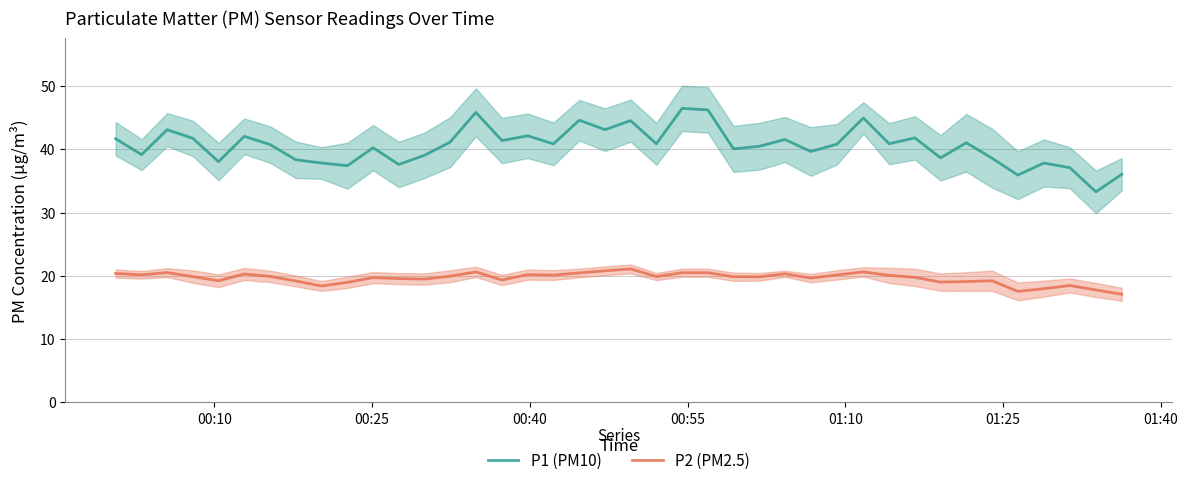

True or false: P2 (PM2.5) and P1 (PM10) cross at least once.

False